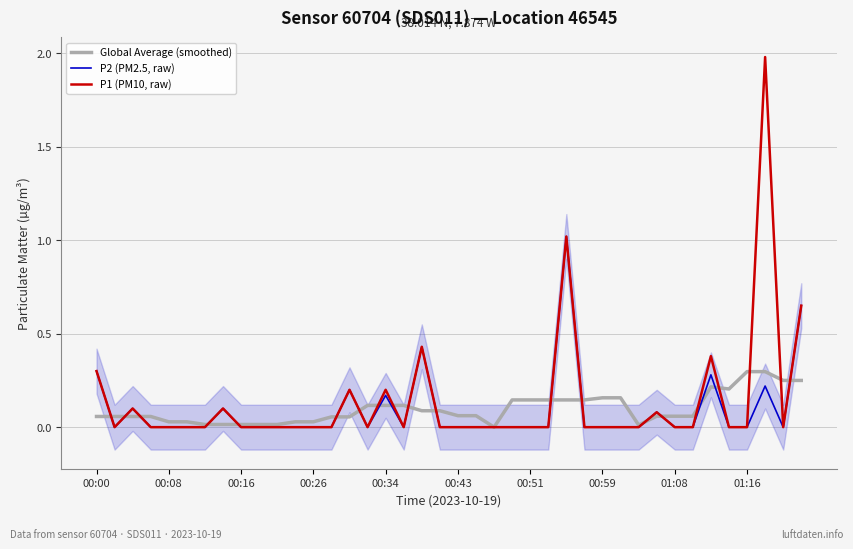

The Global Average (smoothed) series shows 0.0 at 18. True or false?

False